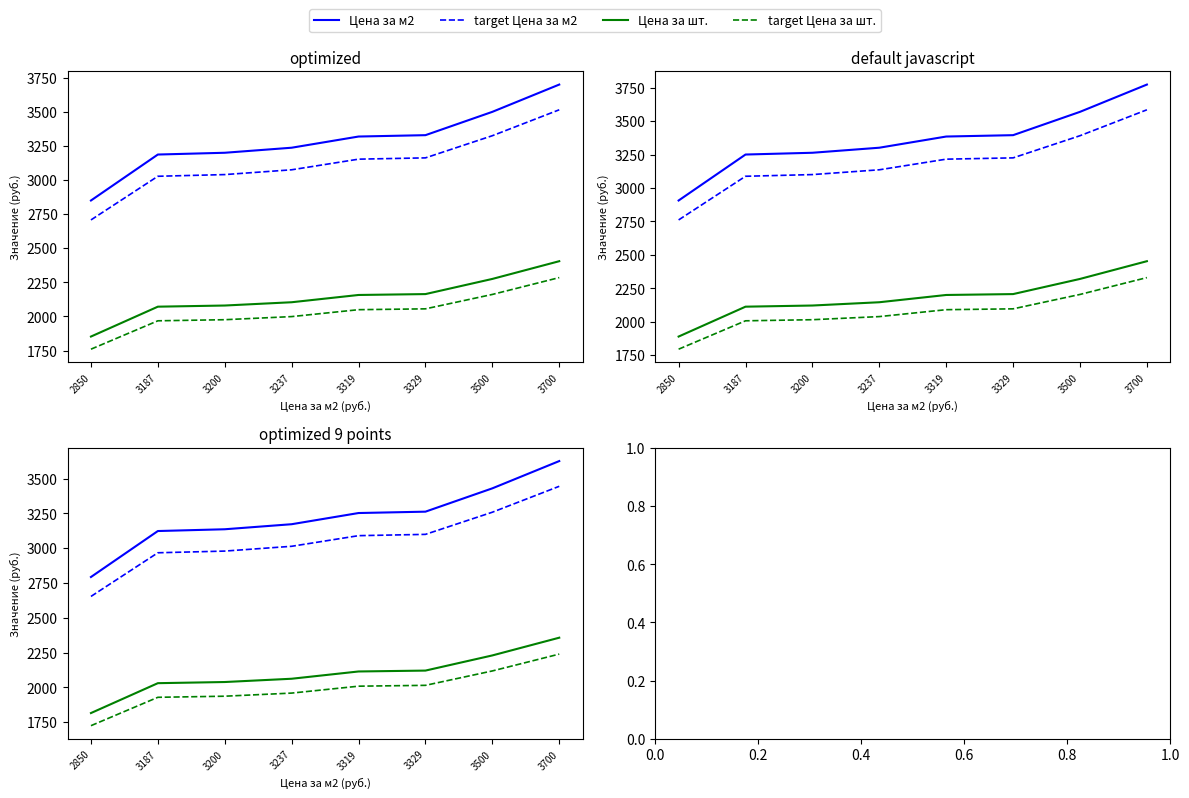

What is the minimum value shown in the chart?

1724.7